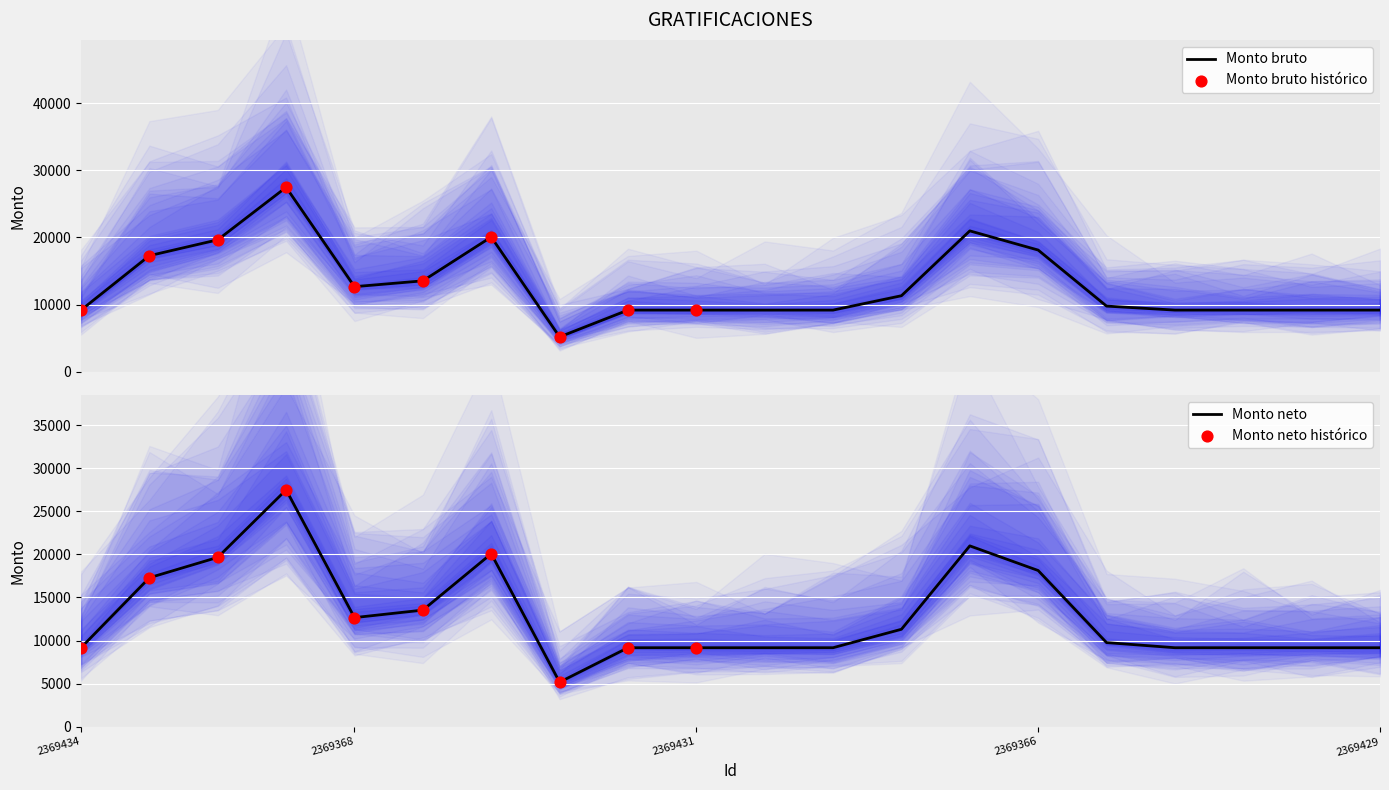

Which series reaches the maximum Y coordinate?

Monto bruto de las gratificaciones